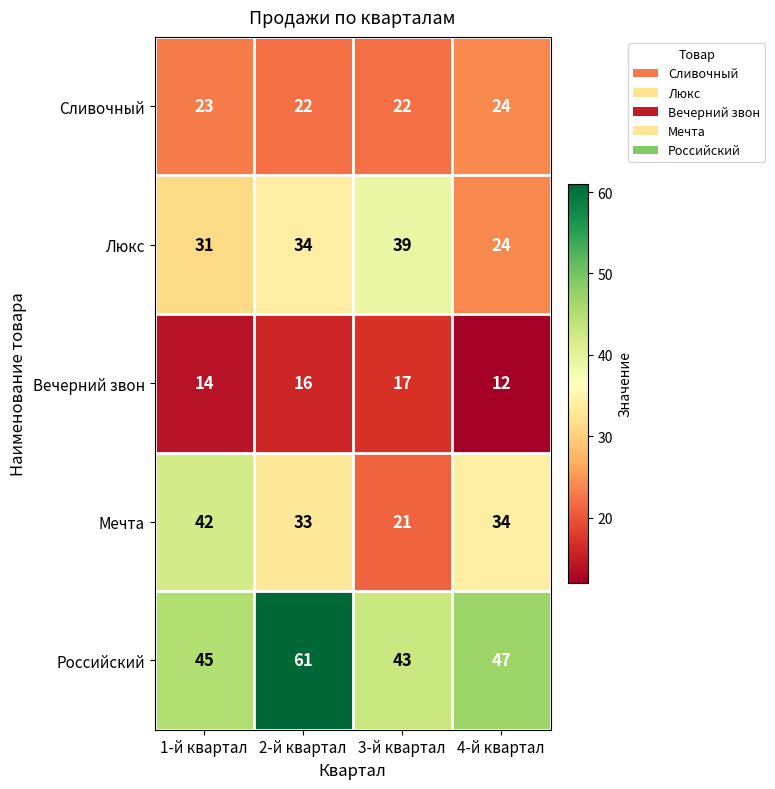

What is the approximate value of Люкс at 2-й квартал?

34